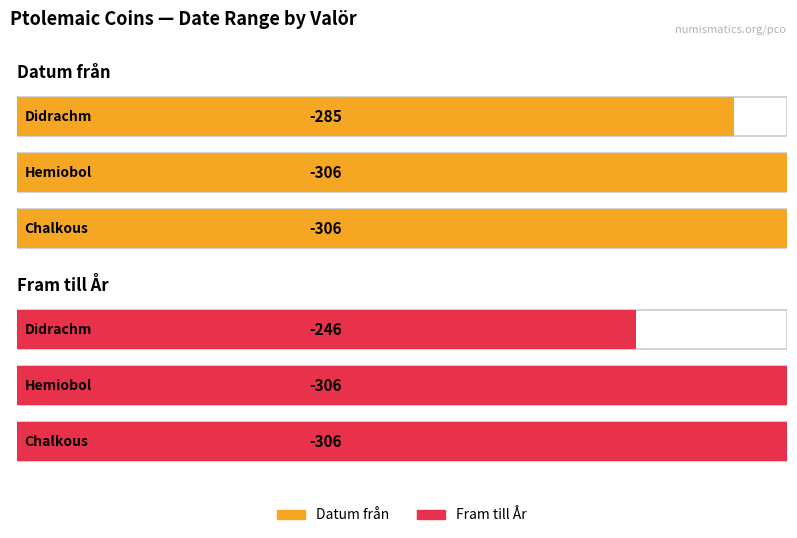

Where is Fram till År nearest to the value -276?

Didrachm